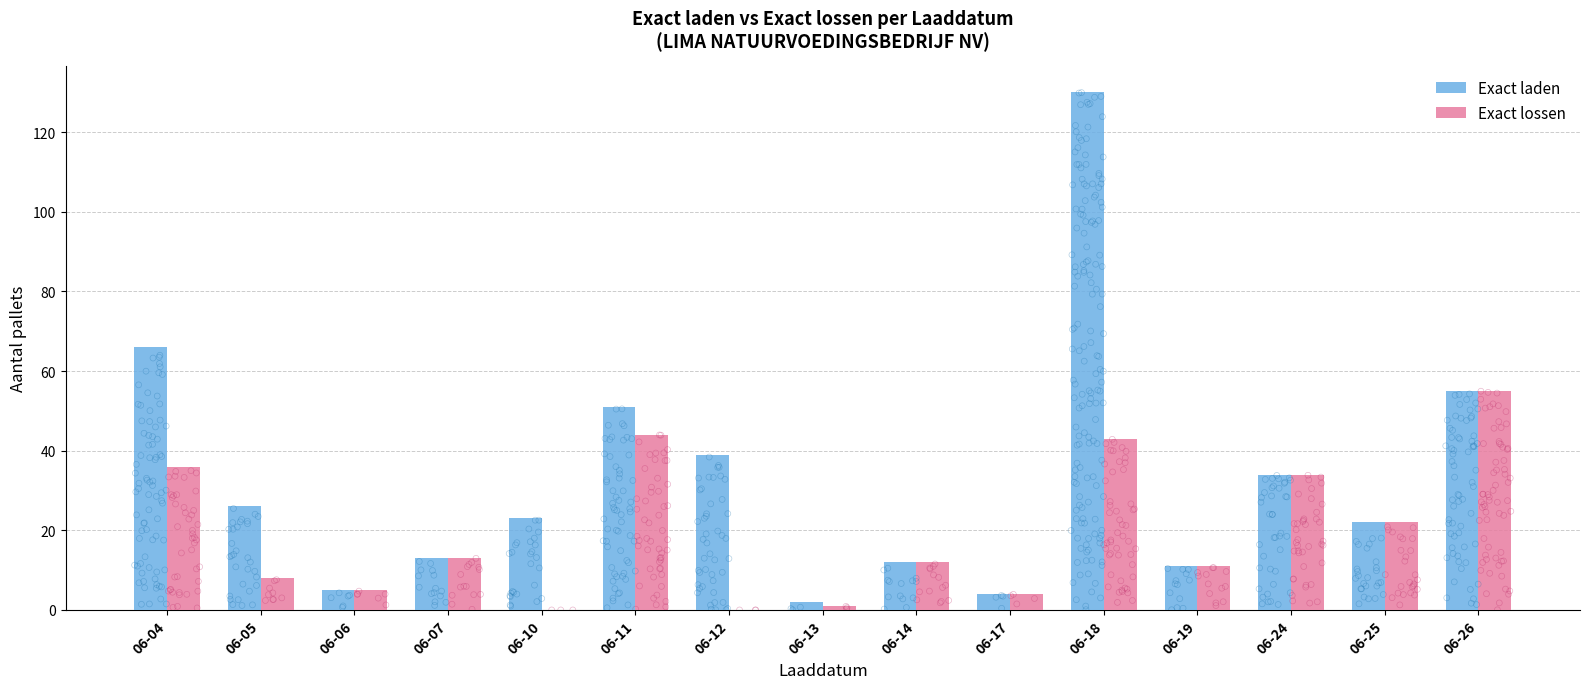

Which series has the largest total across all categories?

Exact laden